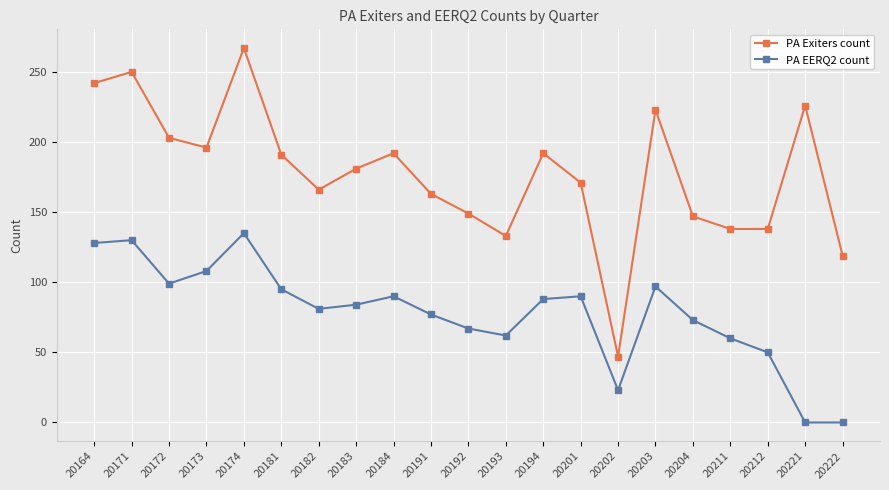

What is the value of the PA EERQ2 count point at the 12th from the left?

62